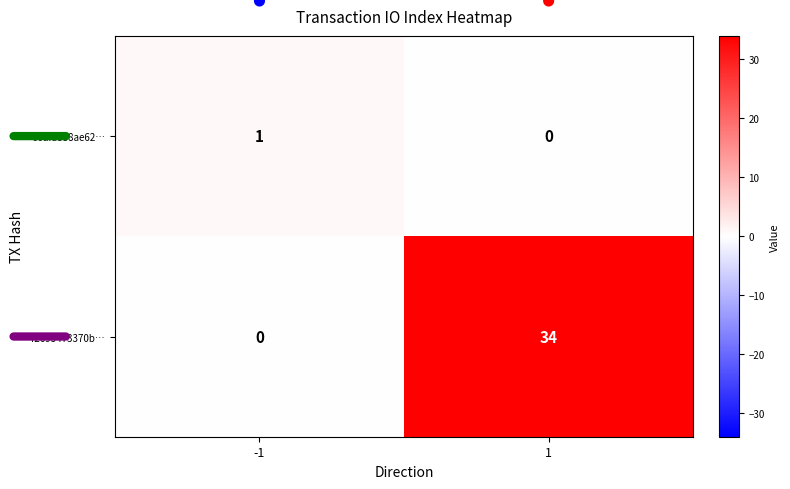

What is the difference between the 72693473370b… values at 1 and -1?

34